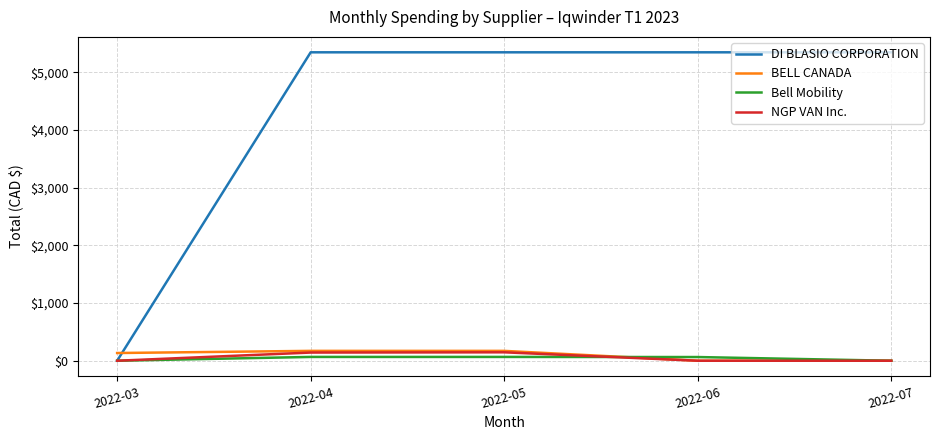

Which series has the largest total across all categories?

DI BLASIO CORPORATION